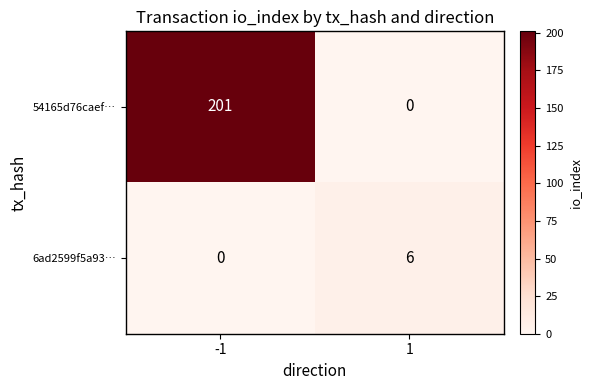

What is the difference between the maximum and minimum values in the 6ad2599f5a93… series?

6